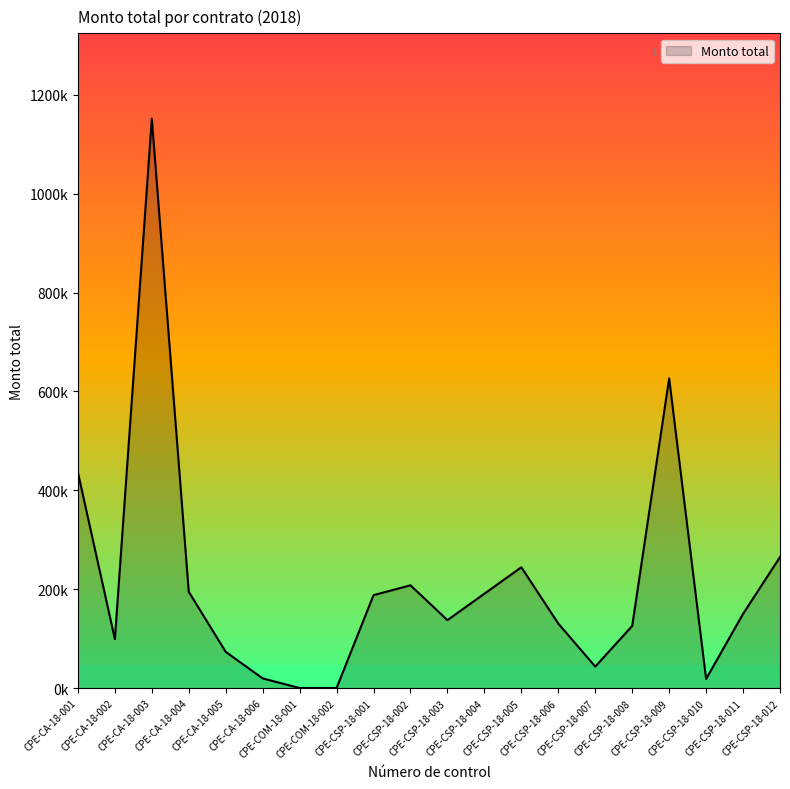

Does the chart display data point markers on the line(s)?

No